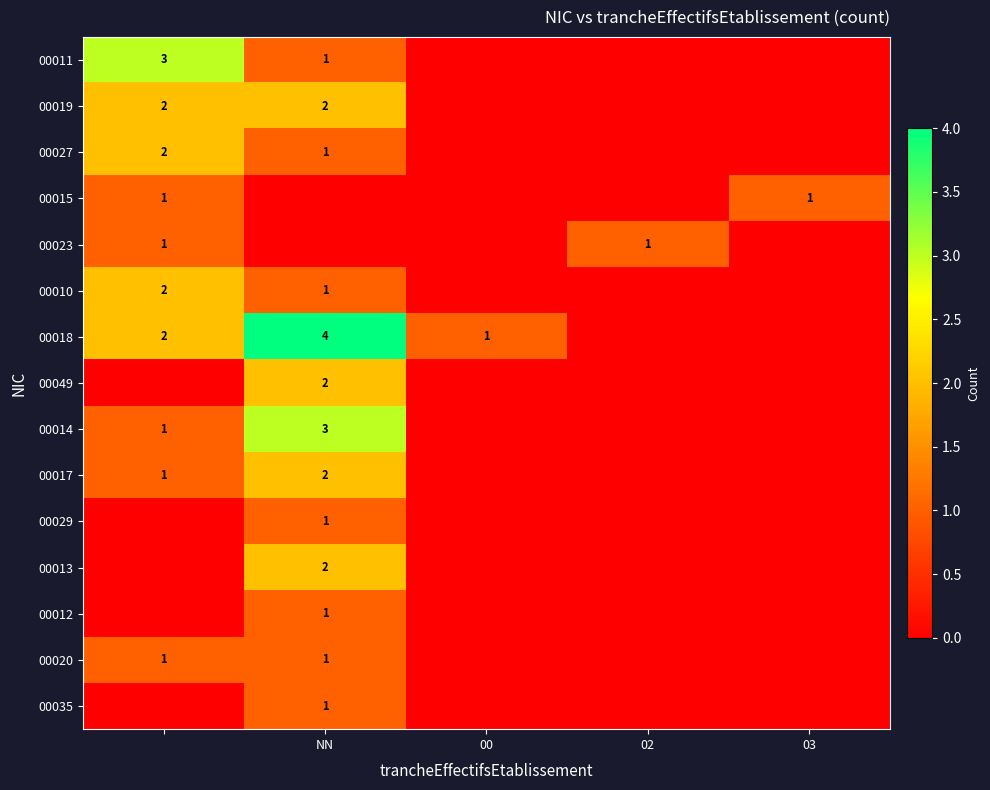

The value of 00020 at NN is 1. True or false?

True